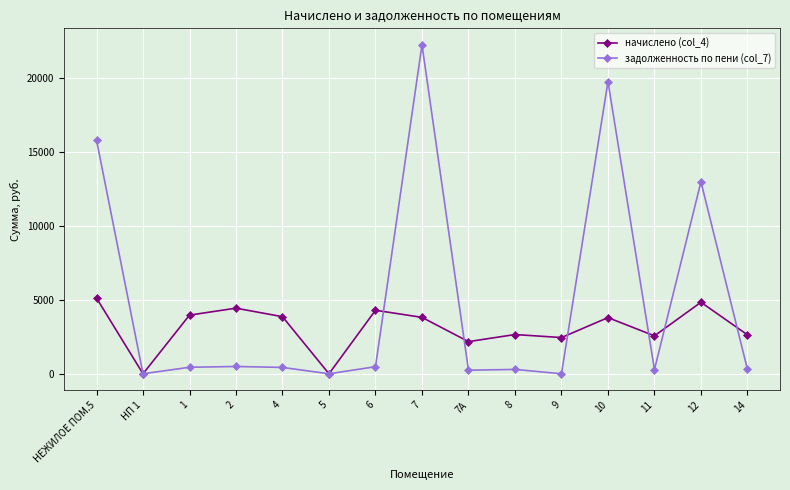

List the series in order of their overall mean, lowest first.

начислено (col_4), задолженность по пени (col_7)